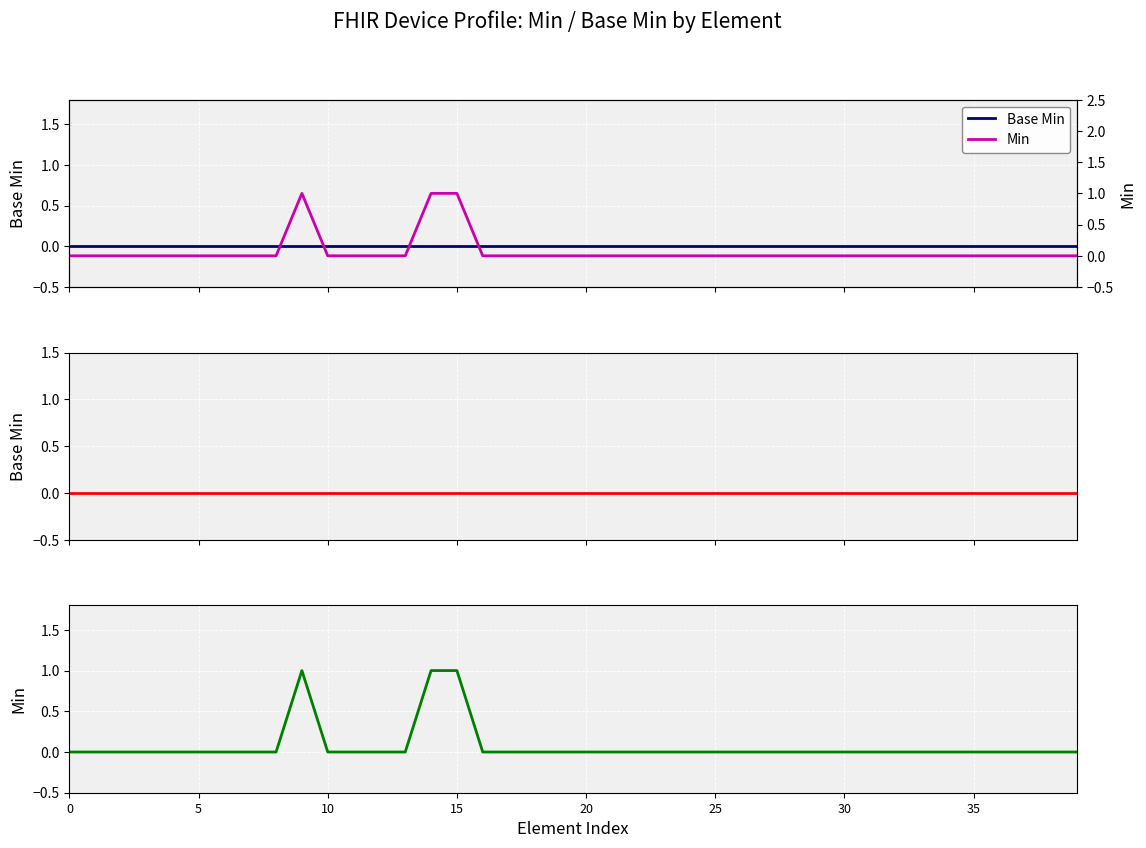

Count the number of data series in this chart.

2